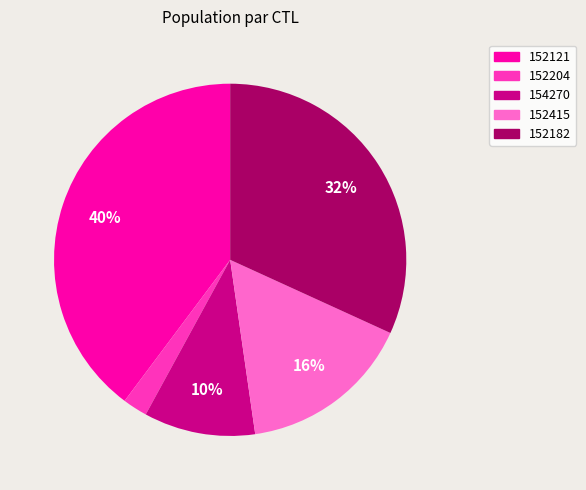

To the nearest percent, what portion does 152121 represent?

40%